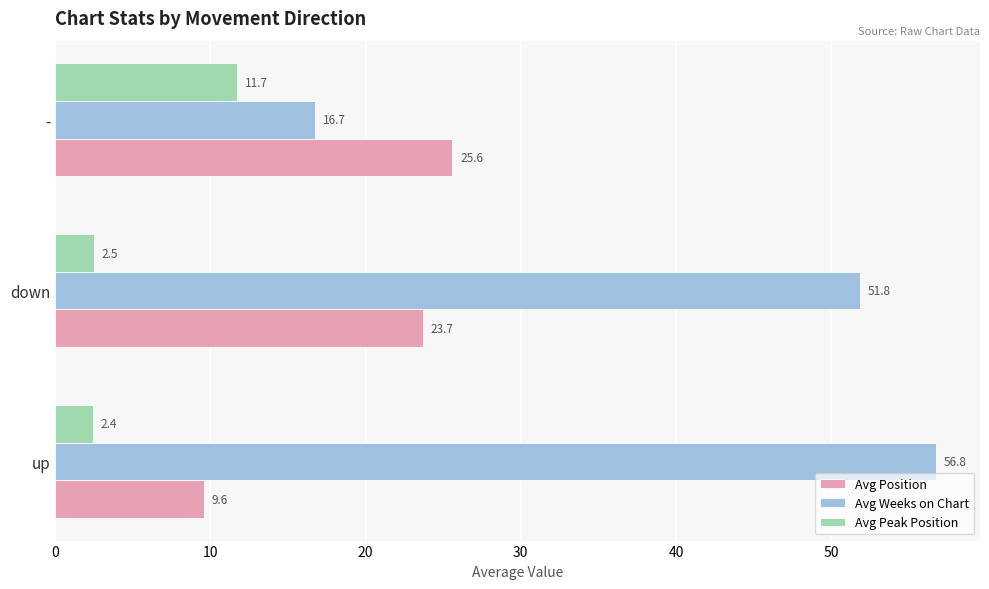

What are all the series names shown in the legend?

Avg Position, Avg Weeks on Chart, Avg Peak Position